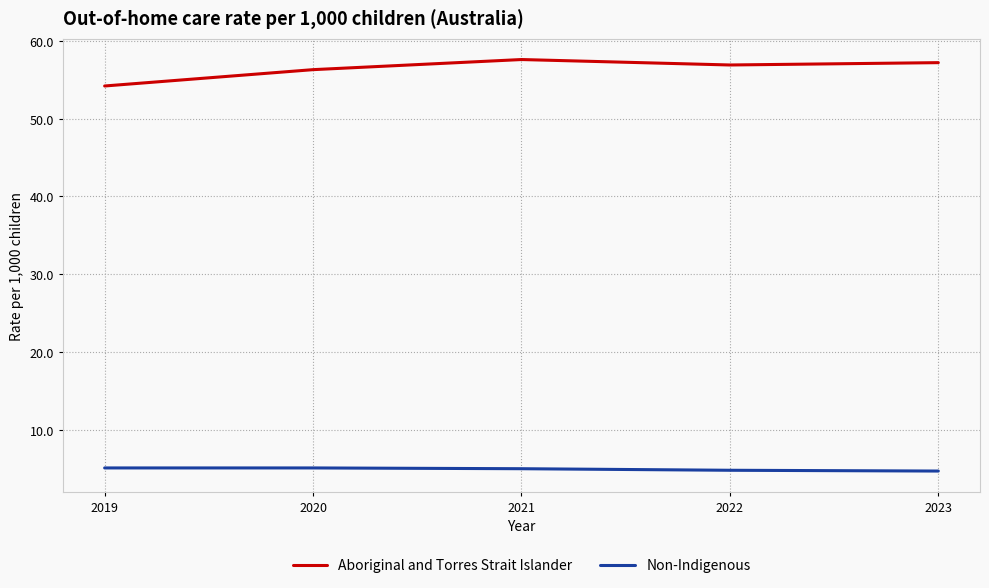

Which series has the widest spread of values?

Aboriginal and Torres Strait Islander